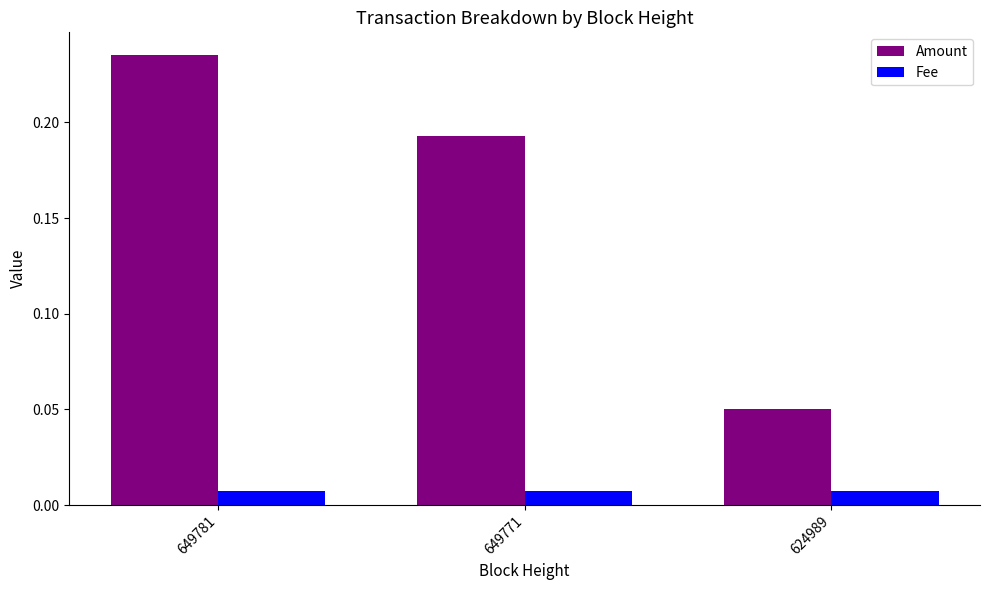

List the series in order of their peak value, lowest first.

Fee, Amount